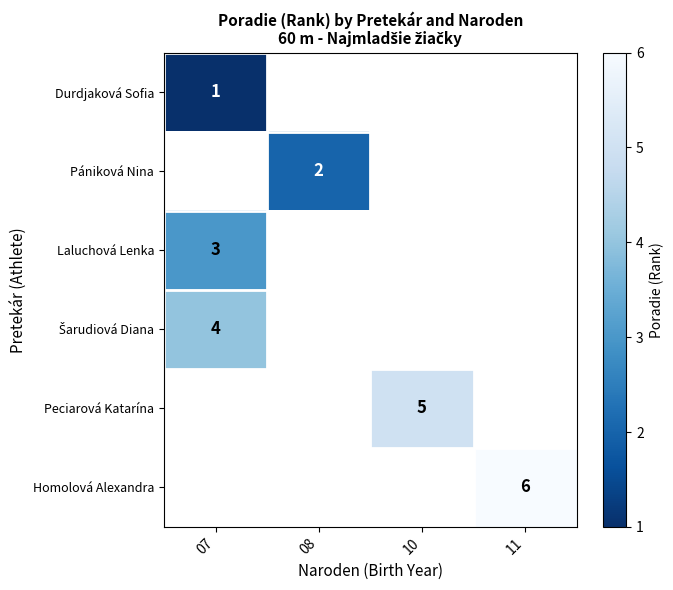

What is the greatest value displayed?

6.0